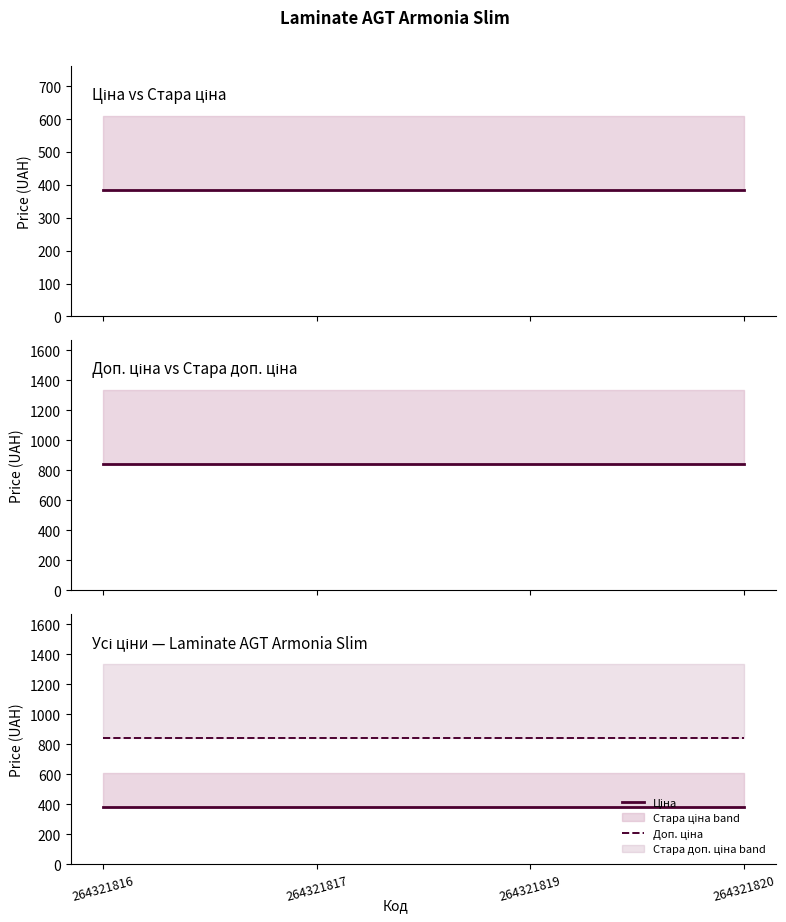

What is the difference between the highest and lowest values at 264321816?

457.1